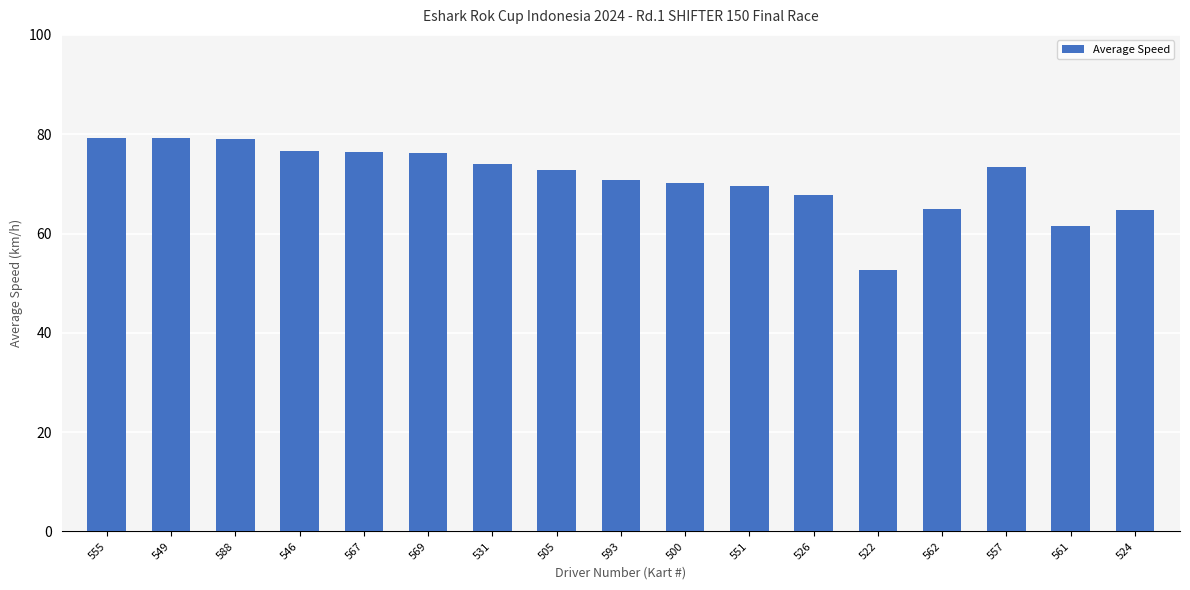

What is the difference between the values at 569 and 524?

11.5